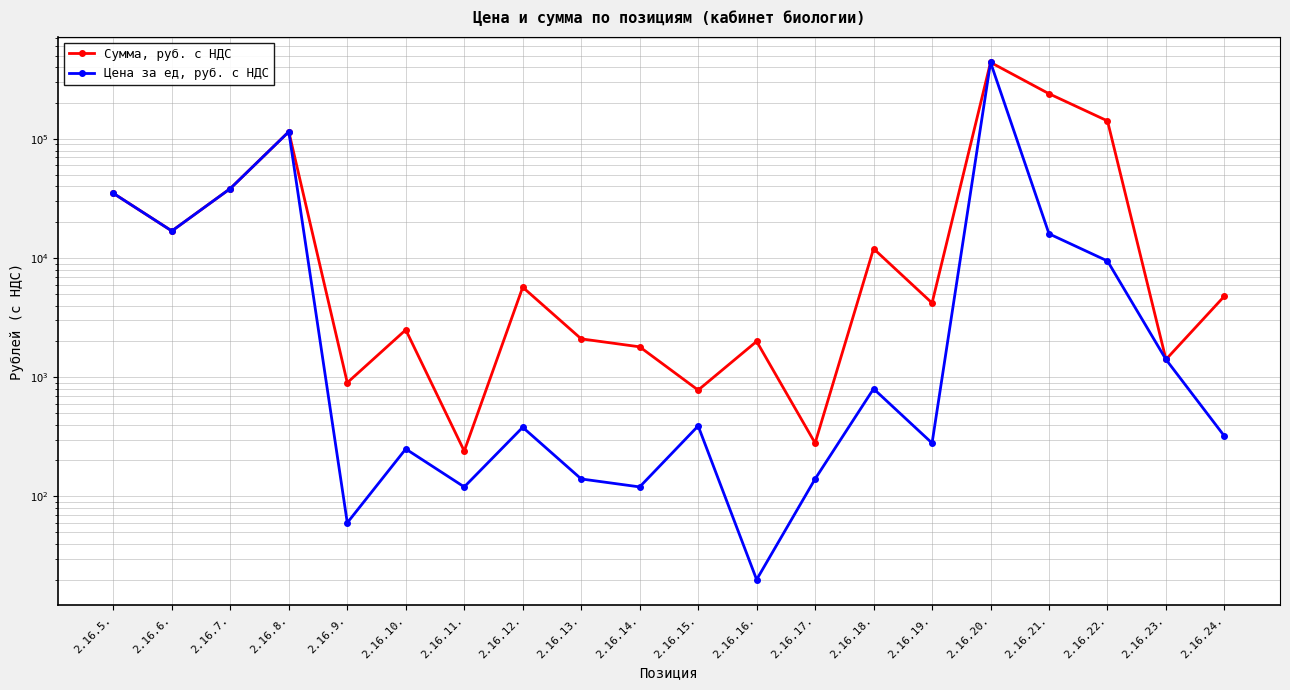

True or false: Цена за ед, руб. с НДС and Сумма, руб. с НДС intersect in this chart.

False